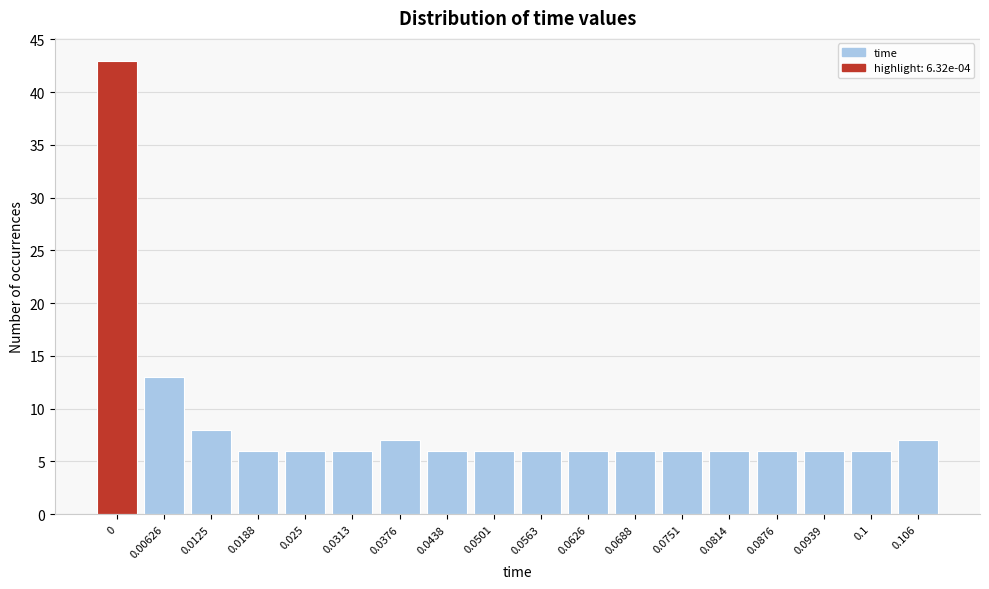

Reading left to right, list all the values displayed in this chart.

0=43	0.00626=13	0.0125=8	0.0188=6	0.025=6	0.0313=6	0.0376=7	0.0438=6	0.0501=6	0.0563=6	0.0626=6	0.0688=6	0.0751=6	0.0814=6	0.0876=6	0.0939=6	0.1=6	0.106=7